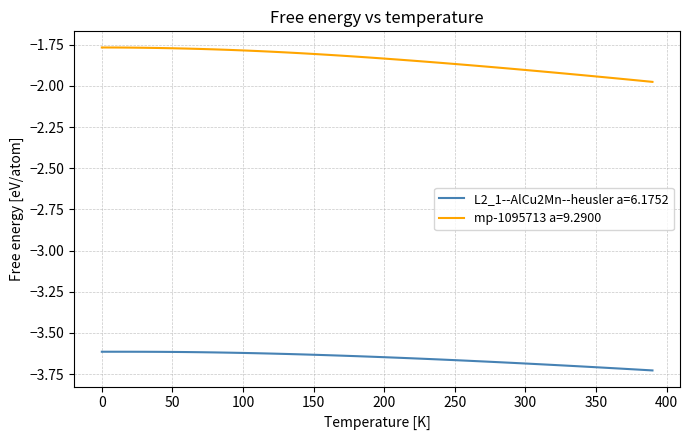

Which series has the largest range (max minus min)?

mp-1095713 a=9.2900